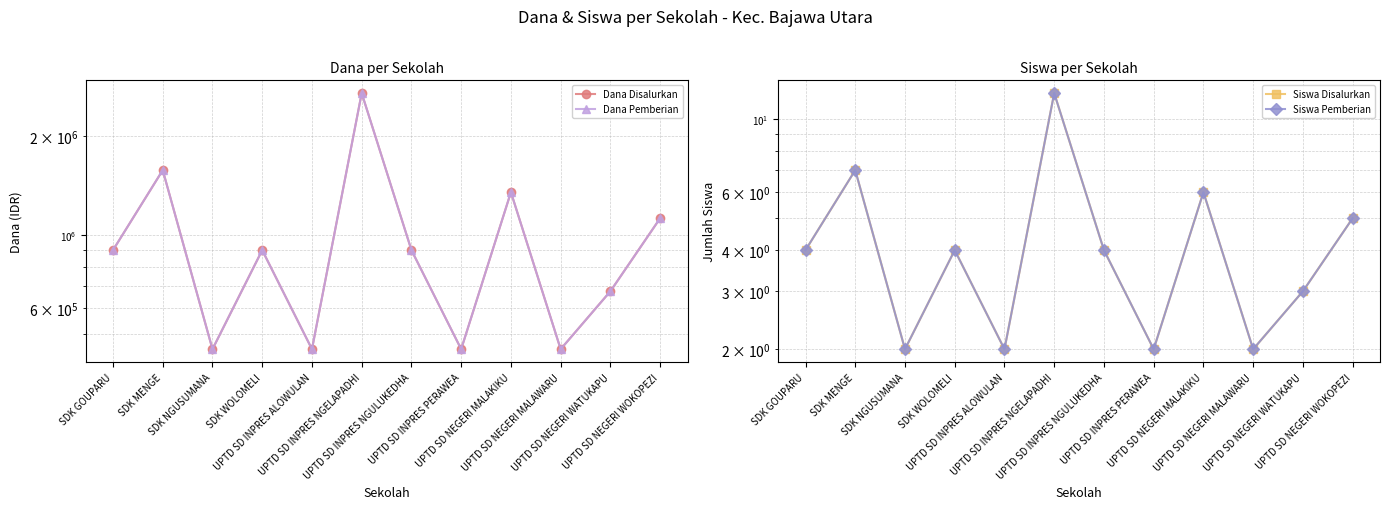

True or false: Dana Disalurkan and Siswa Disalurkan intersect in this chart.

False